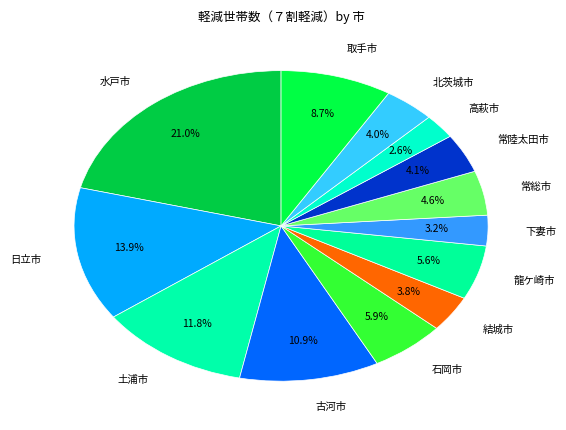

Is there a majority slice in this chart?

No